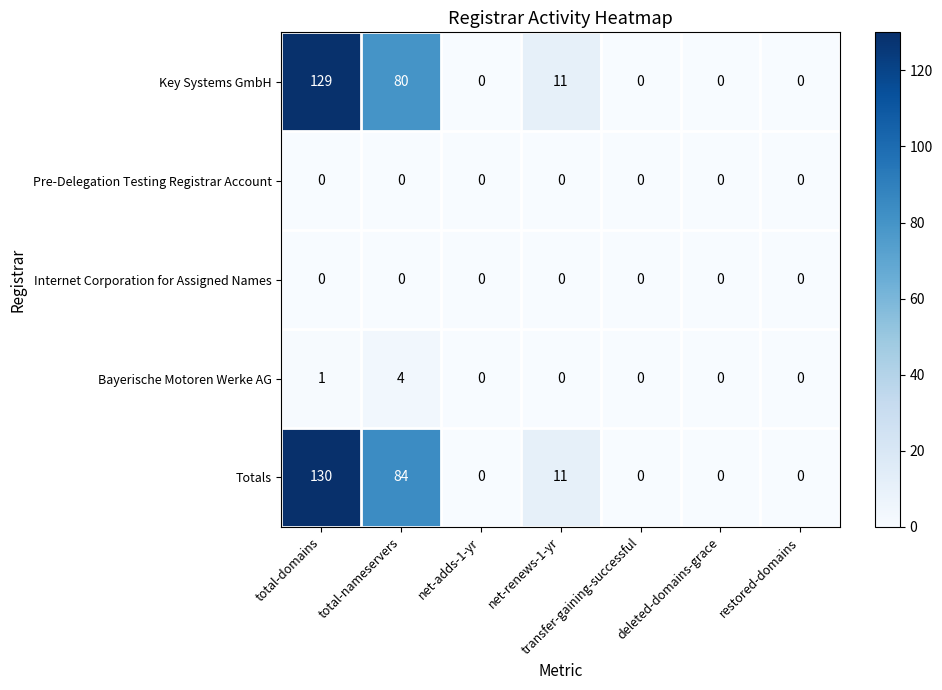

What is the sum of all Bayerische Motoren Werke AG values?

5